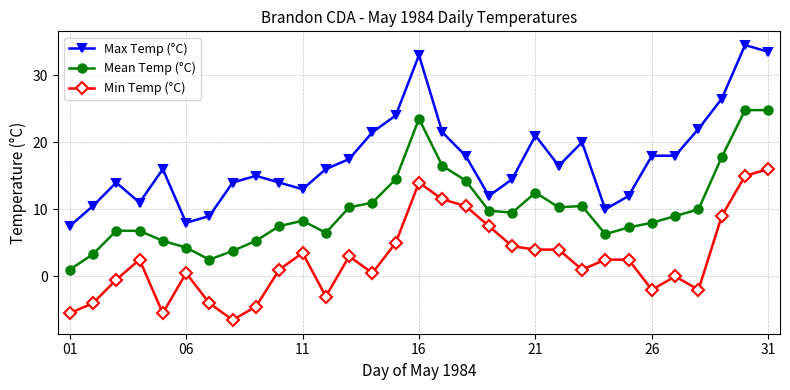

What is the value of the Max Temp (°C) point at the 23rd from the left?

20.0